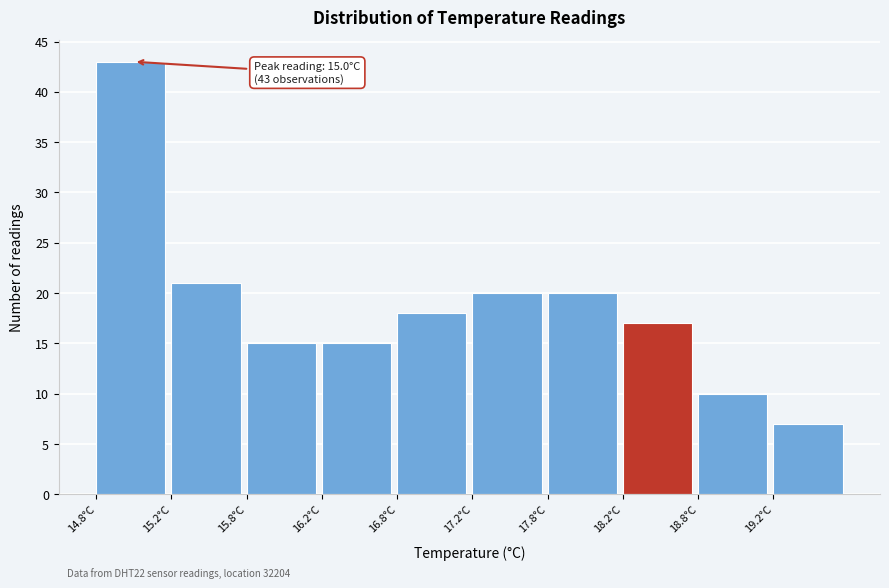

Which range on the x-axis has the tallest bar?

14.75 to 15.25